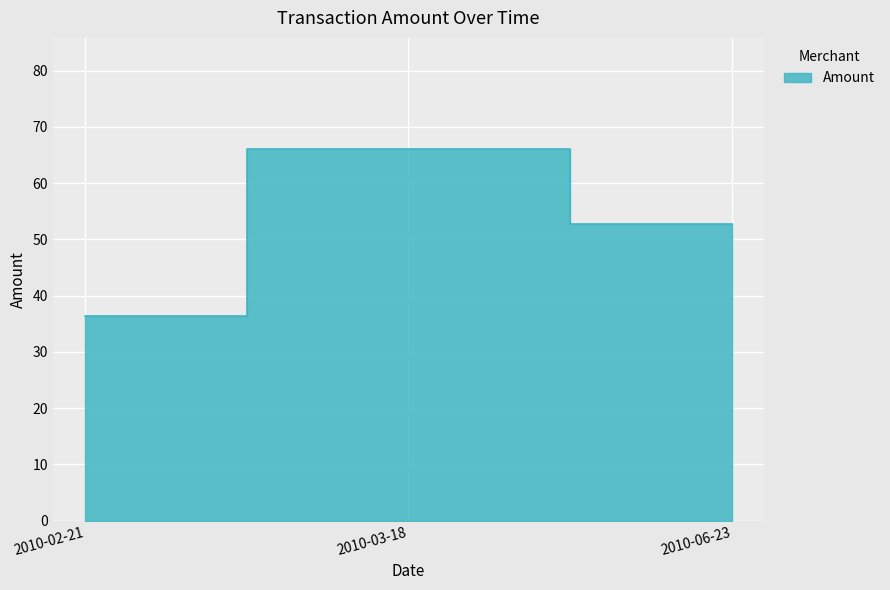

What value does the data have at 2010-03-18?

66.0